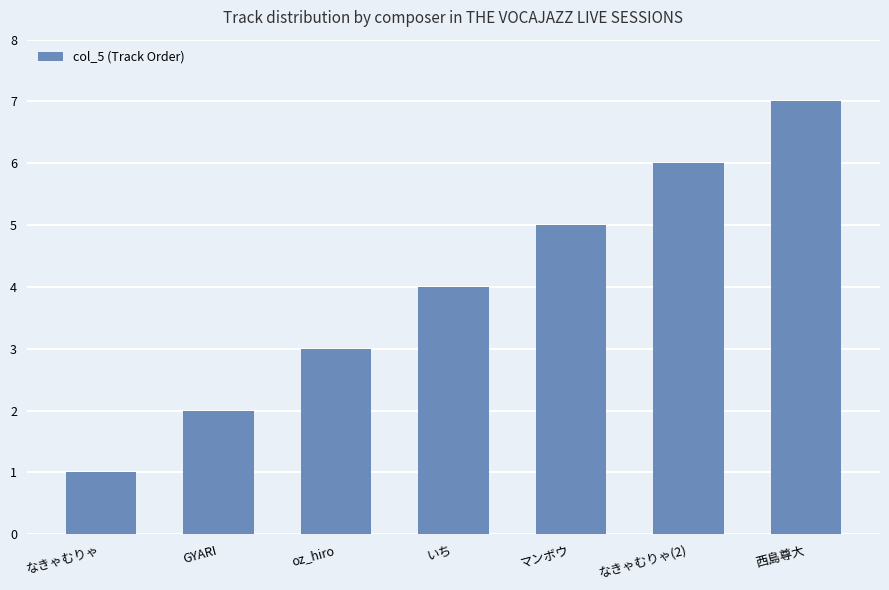

What is the difference between the values at GYARI and いち?

2